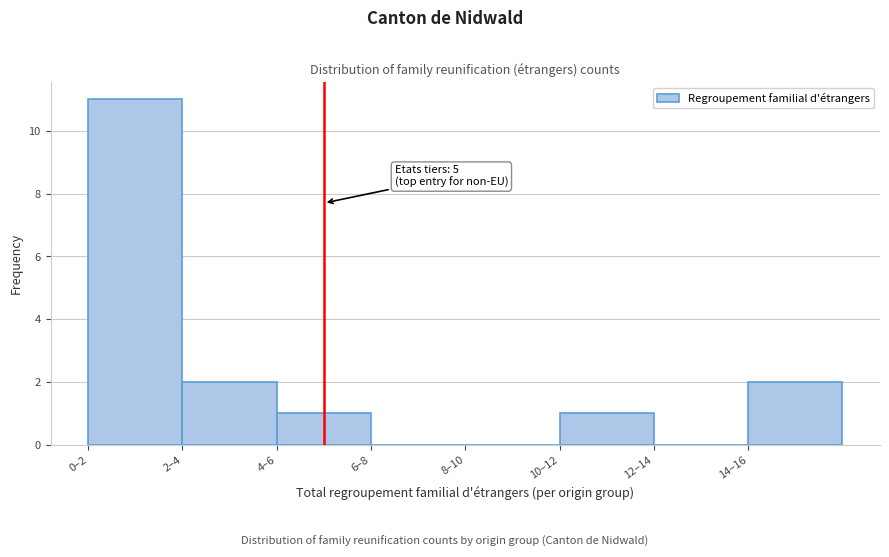

Reading right to left, extract all data points from this chart.

14–16=2	12–14=0	10–12=1	8–10=0	6–8=0	4–6=1	2–4=2	0–2=11